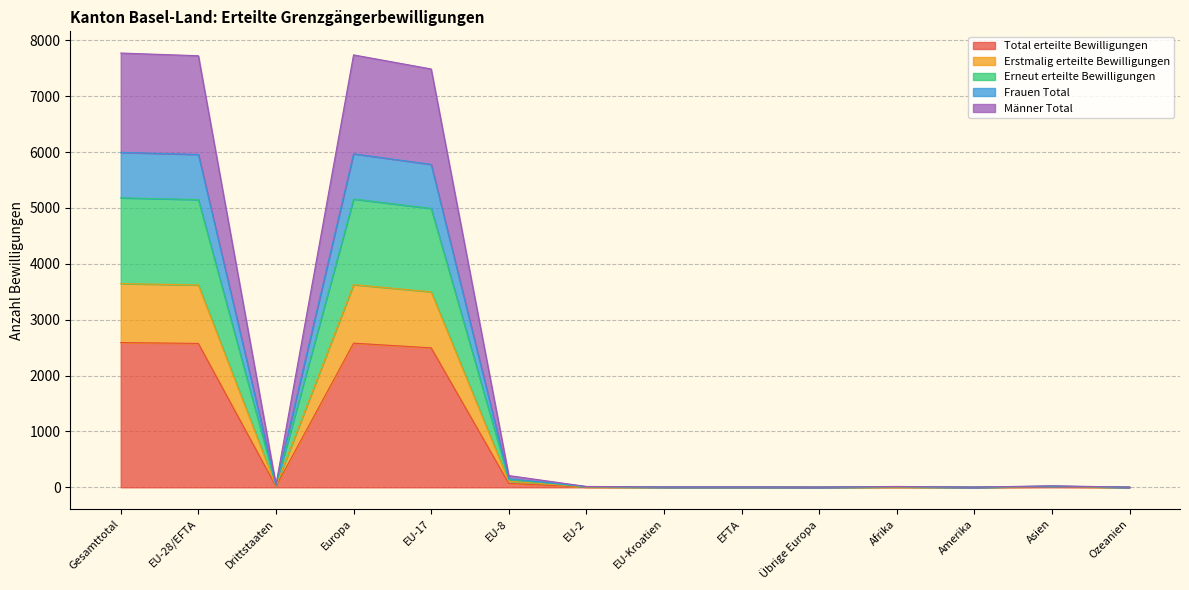

Does the chart display data point markers on the line(s)?

No